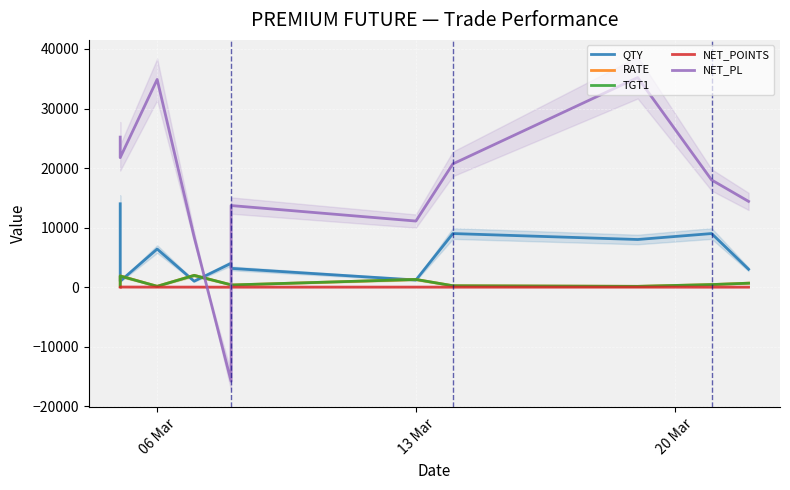

What is the smallest value displayed?

-15800.0